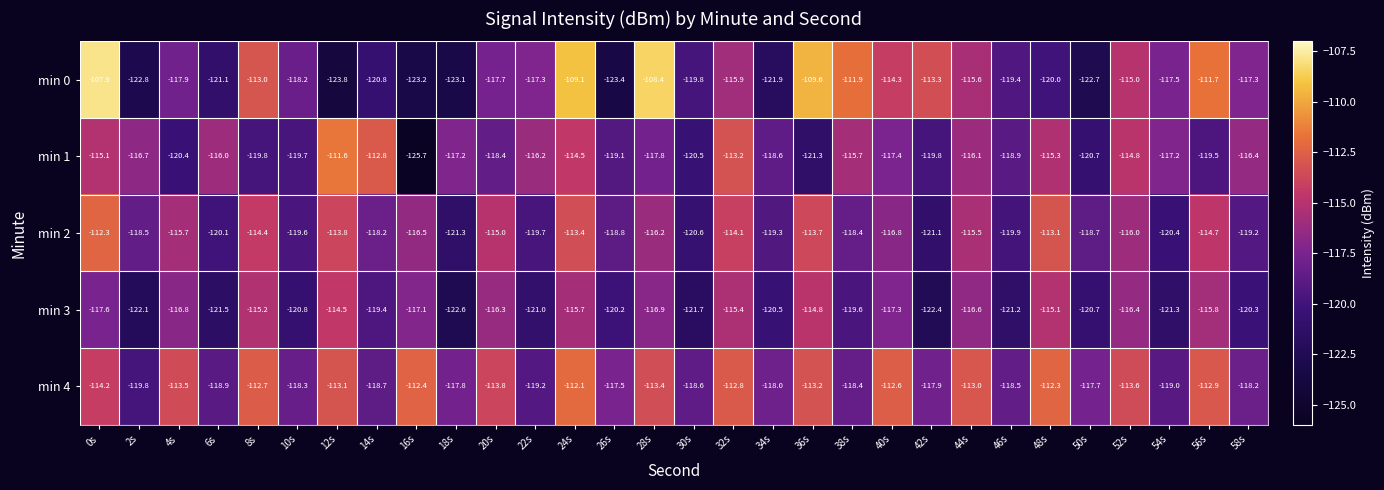

Which series has the largest range (max minus min)?

min 0